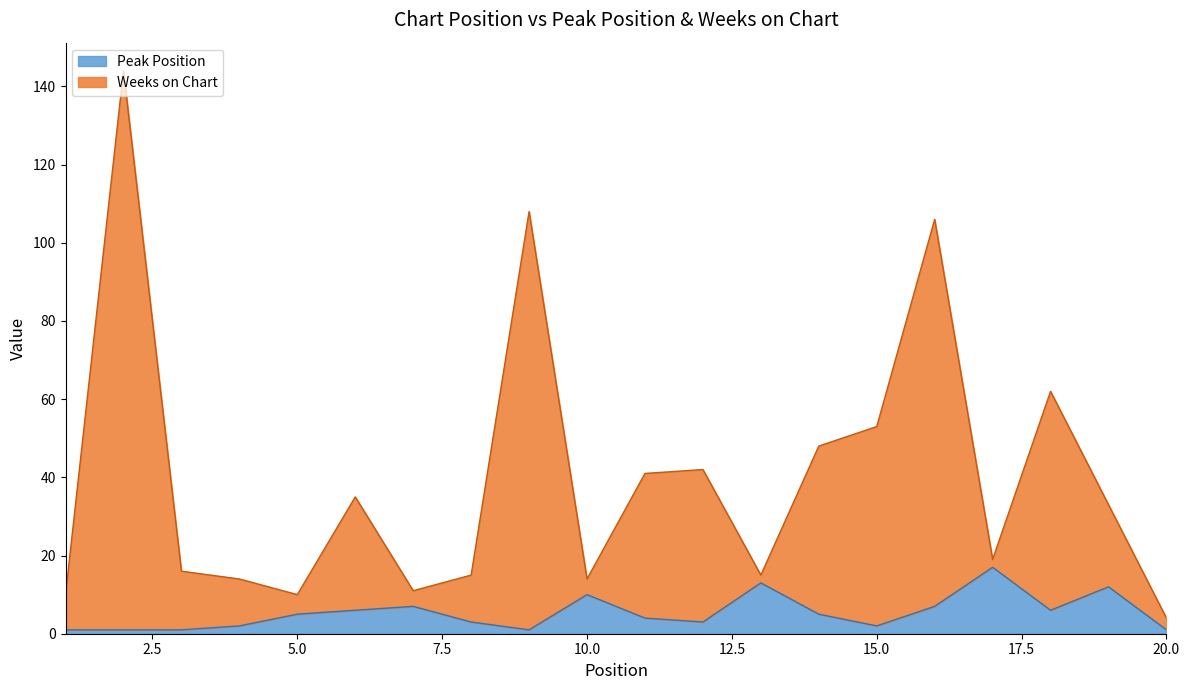

List the series in order of their overall mean, lowest first.

Peak Position, Weeks on Chart